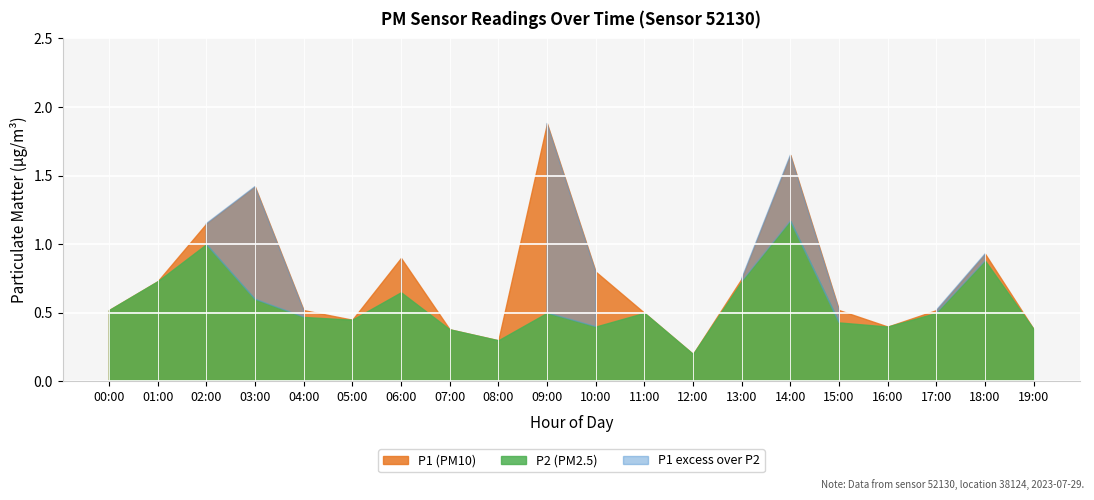

True or false: P1 and P2 intersect in this chart.

False